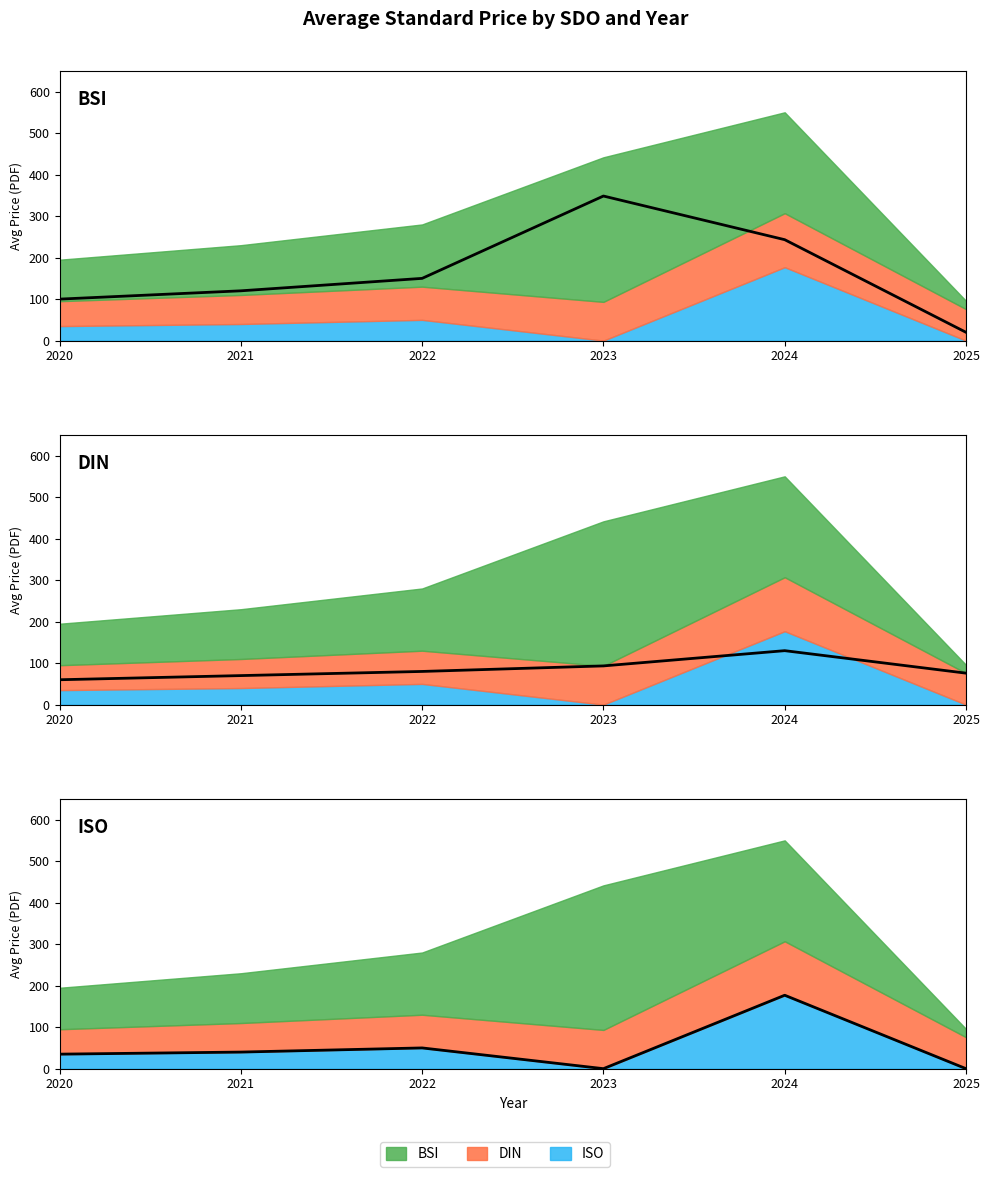

Where does the DIN avg price series first go above 80?

2023